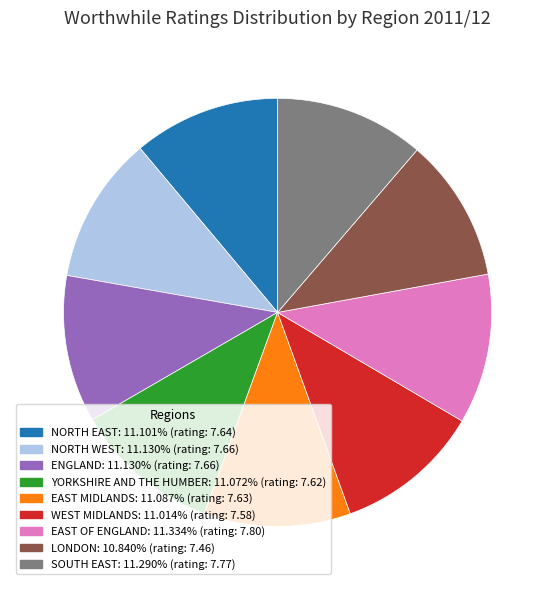

Count the number of slices in the pie.

9